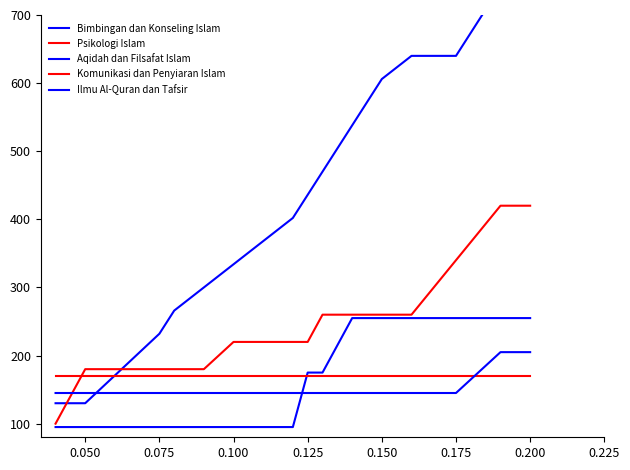

What is the value of the Ilmu Al-Quran dan Tafsir point at the 16th from the left?

205